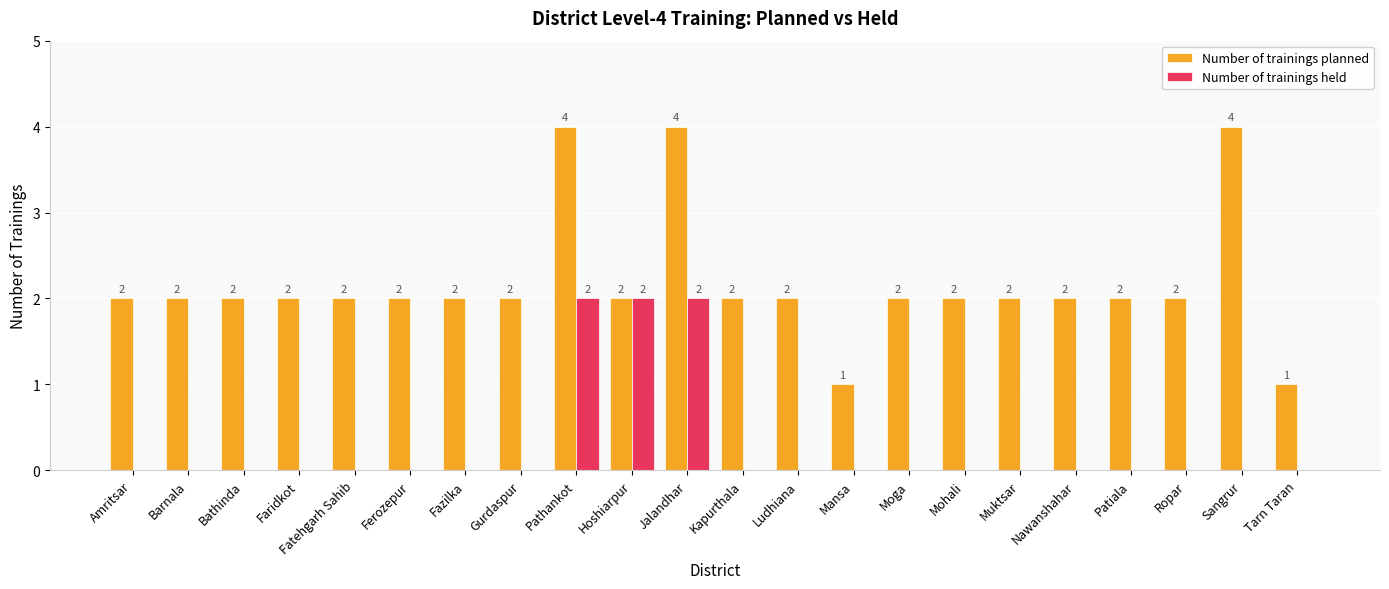

Is the value of Number of trainings planned at Nawanshahar greater than the value of Number of trainings held at Tarn Taran?

Yes